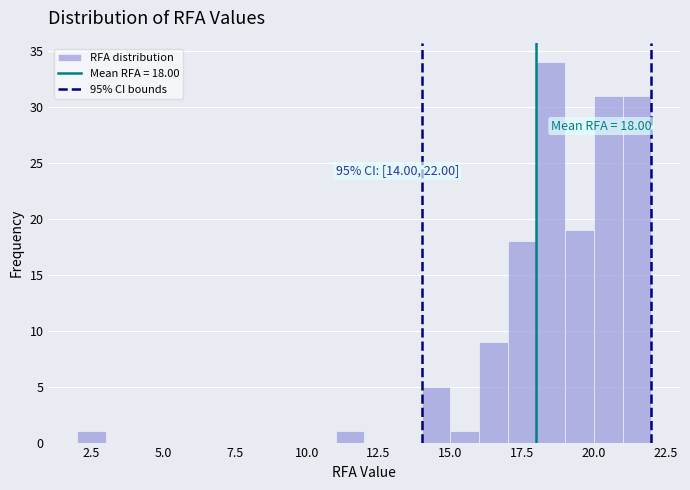

Read against the x-axis, roughly where is the centre of the tallest bar?

18.5